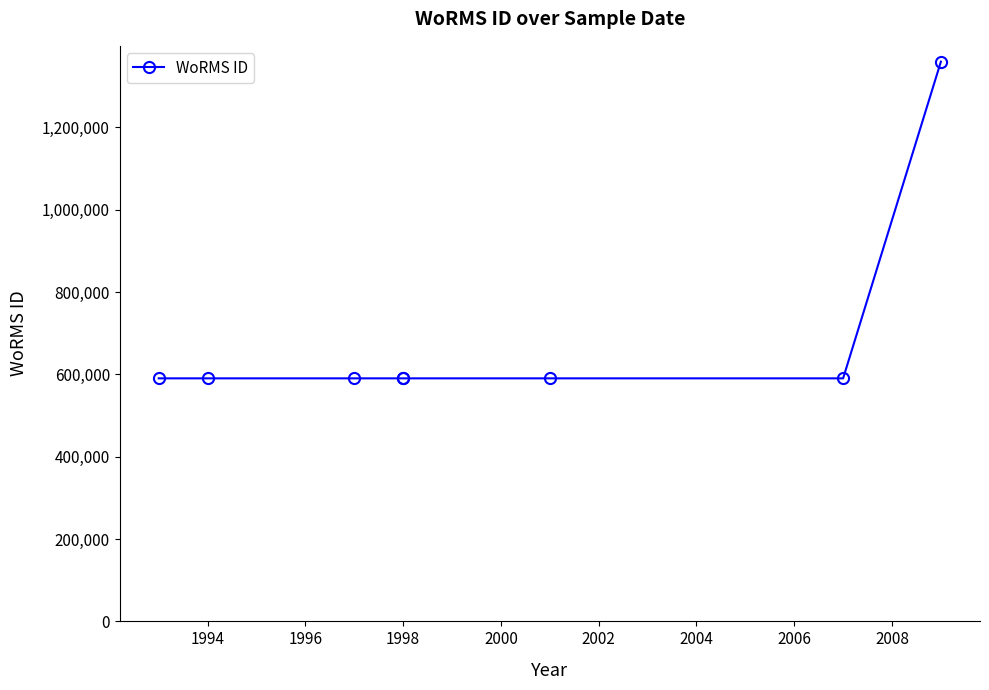

Does the chart have visible grid lines?

No